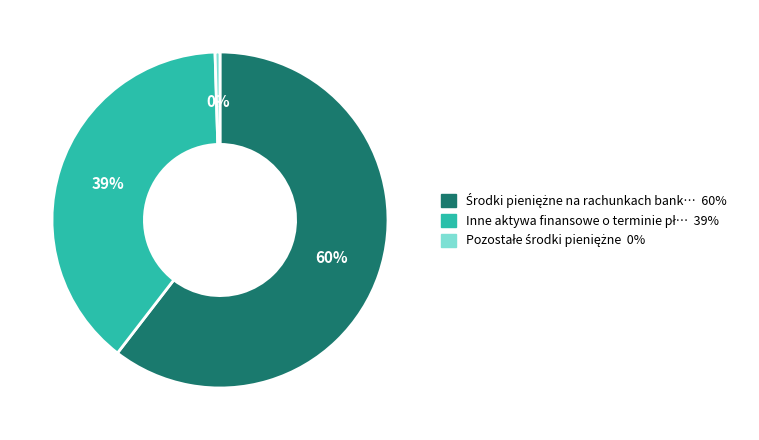

To the nearest percent, what is the average slice percentage?

33%